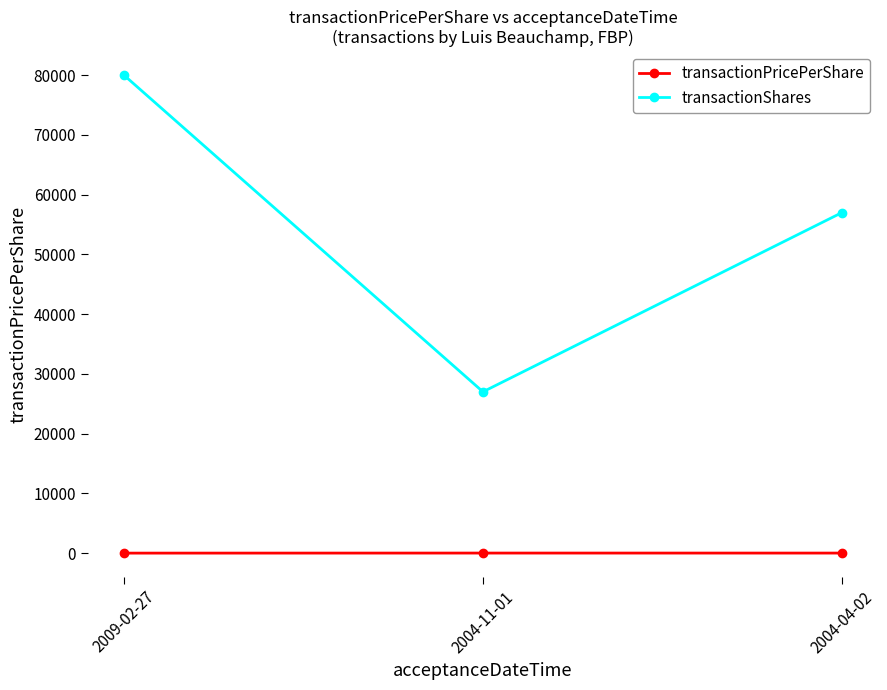

What is the sum of the transactionShares values at 2004-11-01 and 2009-02-27?

107000.0